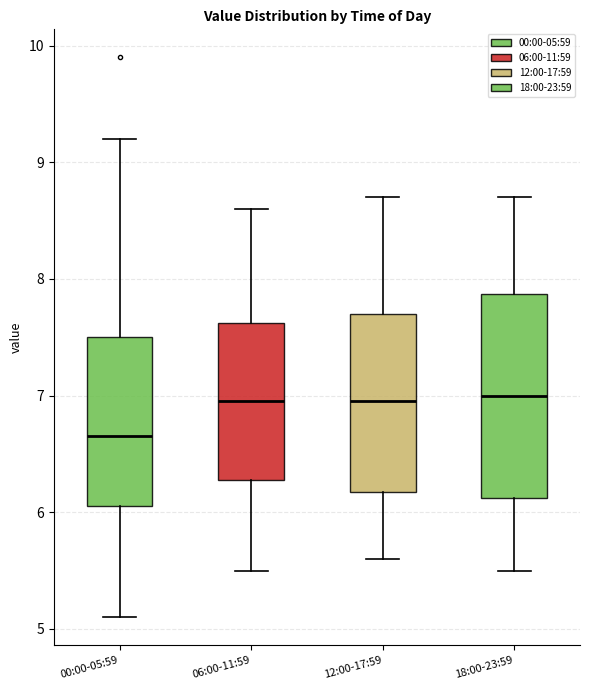

Reading left to right, transcribe this box plot: for each box, give where its median line is, the range the box spans, and where its two whiskers end, as read against the y-axis. The values are not printed on the chart, so give them approximately, as read against the axis.

00:00-05:59: median 6.7, box 6.1 to 7.5, whiskers 5.1 to 9.2
06:00-11:59: median 7.0, box 6.3 to 7.6, whiskers 5.5 to 8.6
12:00-17:59: median 7.0, box 6.2 to 7.7, whiskers 5.6 to 8.7
18:00-23:59: median 7.0, box 6.1 to 7.9, whiskers 5.5 to 8.7